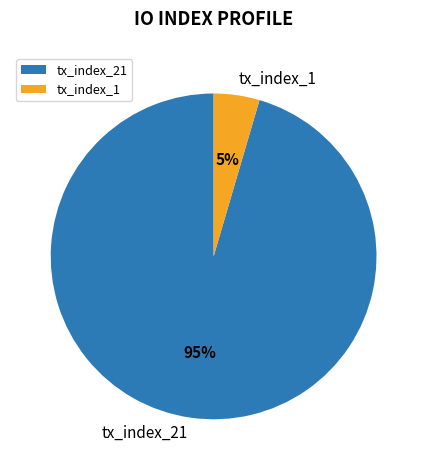

Does tx_index_1 represent more than half of the total?

No